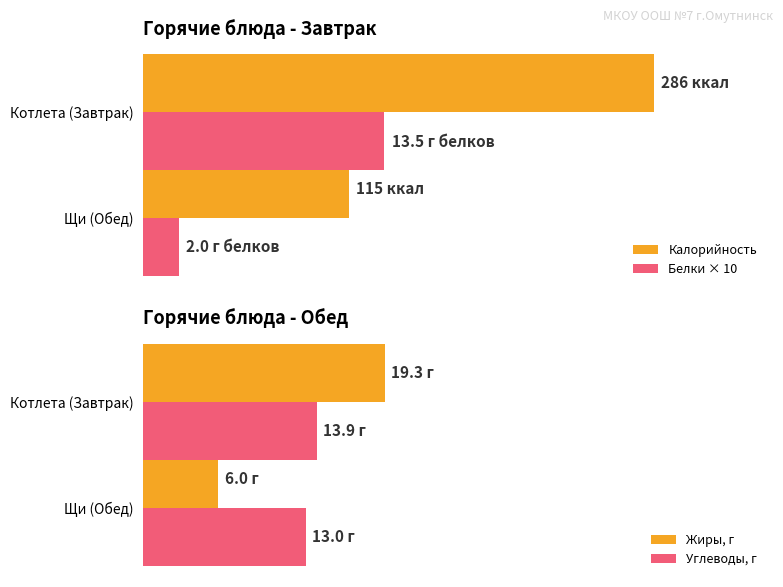

True or false: Белки × 10 has a value of 205.2 at Котлета (Завтрак).

False